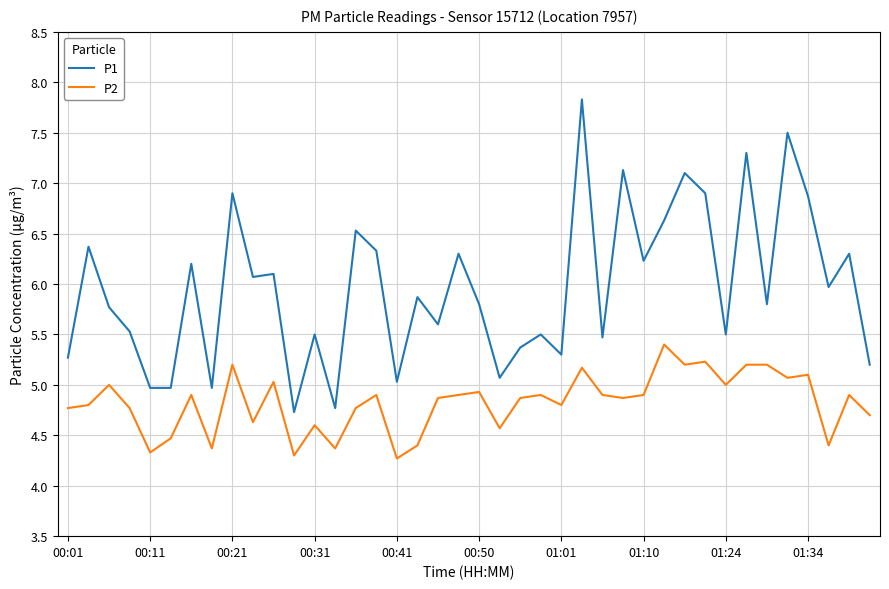

What is the lowest value of the P1 series?

4.7